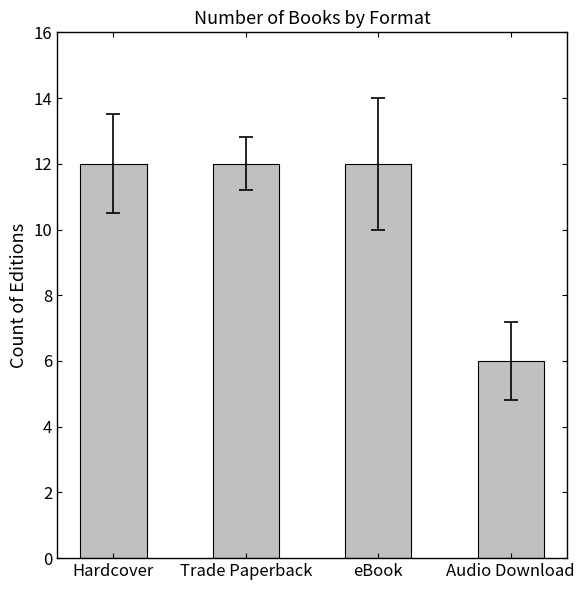

What is the smallest value displayed?

6